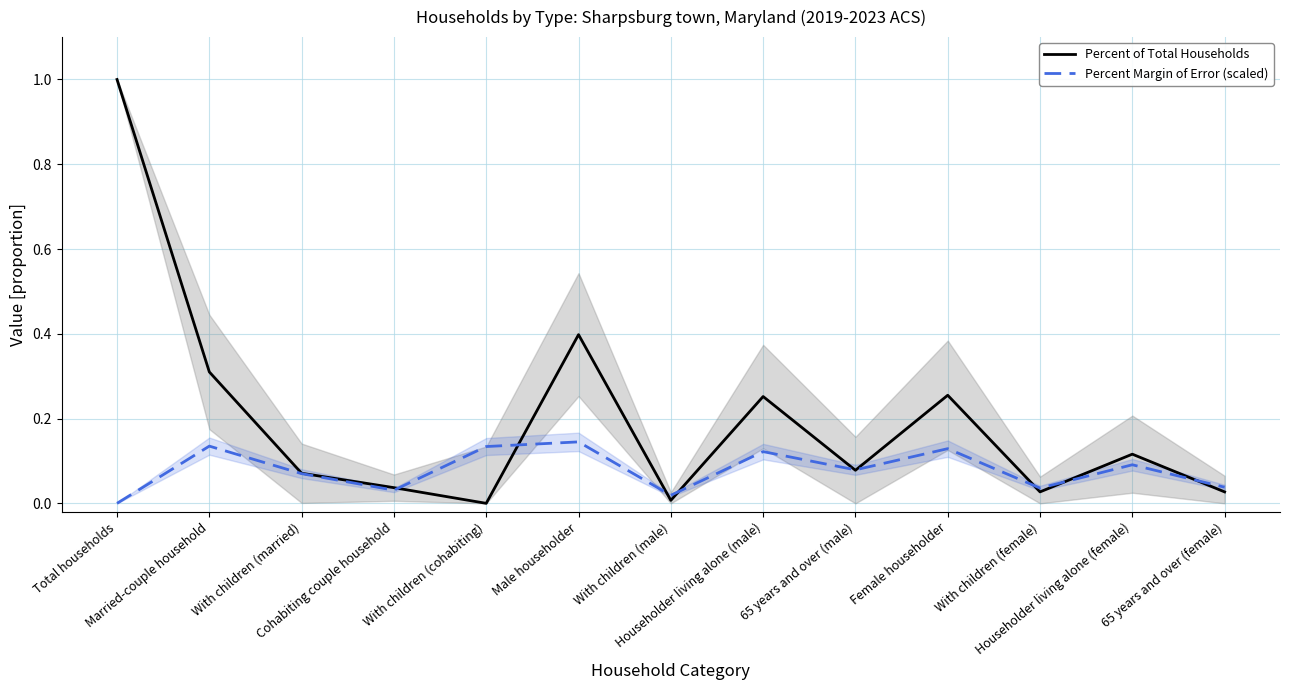

Between Cohabiting couple household and Female householder, which is larger?

Female householder